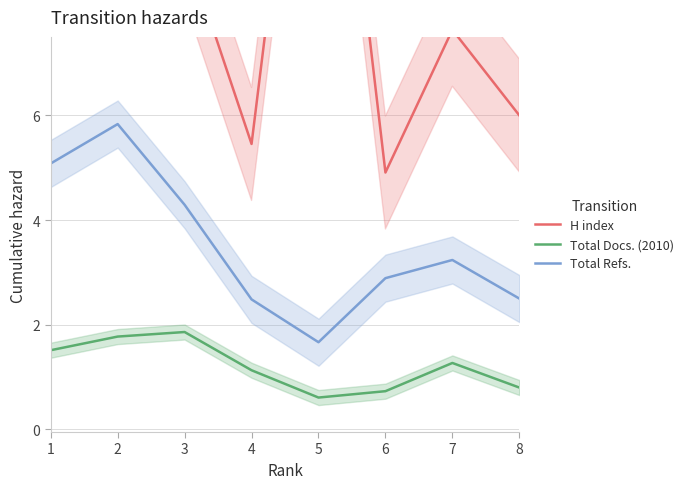

Reading left to right, list all the values displayed in this chart.

H index: 13.1	16.4	9.3	5.5	15.8	4.9	7.6	6.0
Total Docs. (2010): 1.5	1.8	1.9	1.1	0.6	0.7	1.3	0.8
Total Refs.: 5.1	5.8	4.3	2.5	1.7	2.9	3.2	2.5